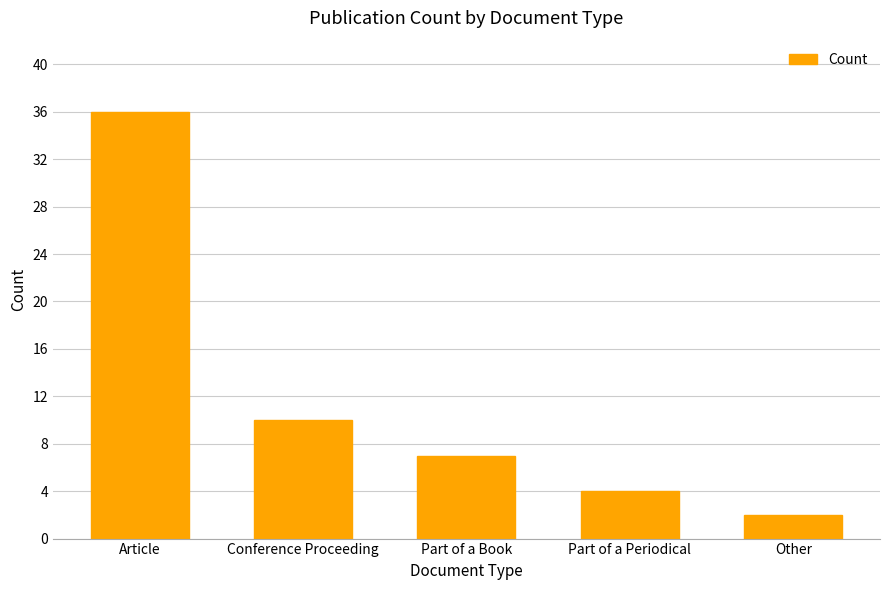

What is the greatest value displayed?

36